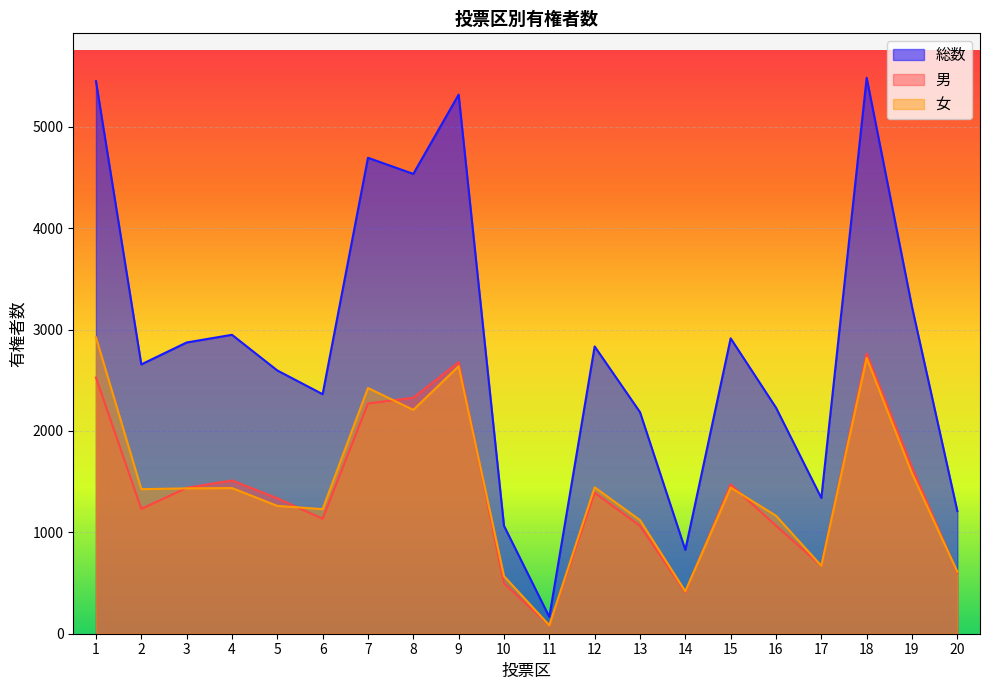

Reading left to right, what are all the values shown in this chart?

総数: 1=5451	2=2657	3=2873	4=2949	5=2597	6=2363	7=4695	8=4536	9=5318	10=1065	11=166	12=2834	13=2186	14=827	15=2914	16=2230	17=1339	18=5484	19=3224	20=1210
男: 1=2527	2=1231	3=1439	4=1512	5=1336	6=1134	7=2271	8=2328	9=2679	10=497	11=83	12=1390	13=1065	14=409	15=1473	16=1066	17=669	18=2763	19=1643	20=599
女: 1=2924	2=1426	3=1434	4=1437	5=1261	6=1229	7=2424	8=2208	9=2639	10=568	11=83	12=1444	13=1121	14=418	15=1441	16=1164	17=670	18=2721	19=1581	20=611